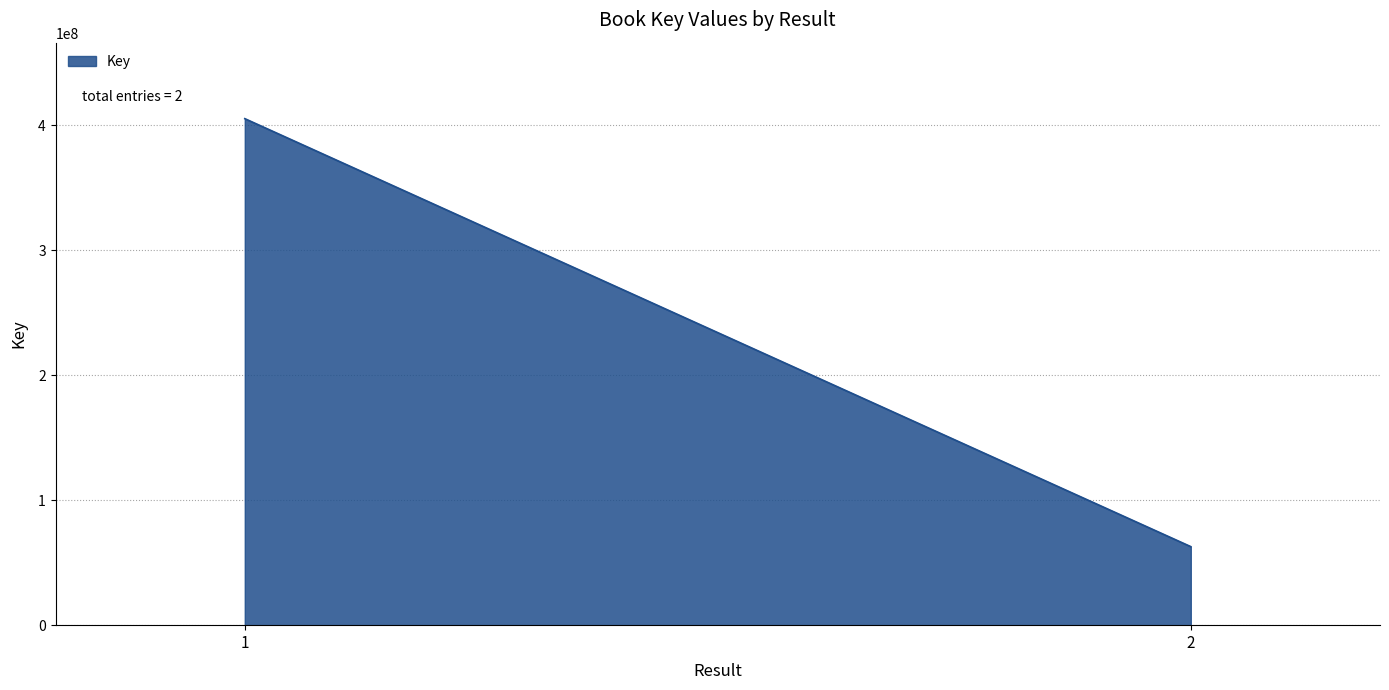

What is the value of the 1st point from the left?

405455983